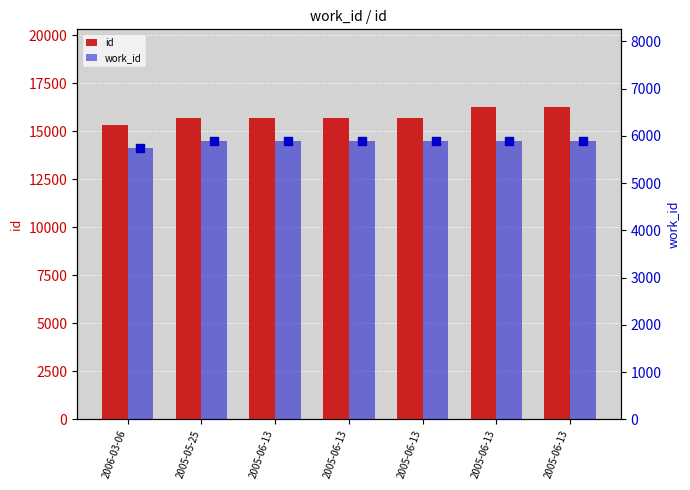

Which series contains the highest Y value?

id